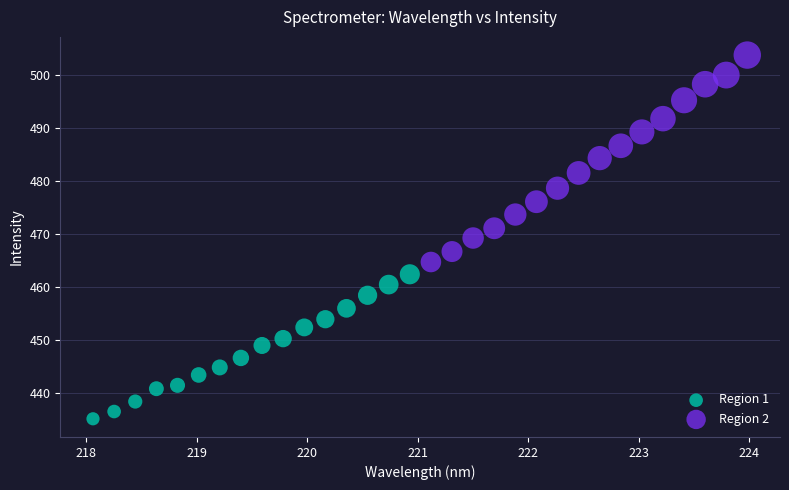

Which series has the largest Y range (max minus min)?

Region 2